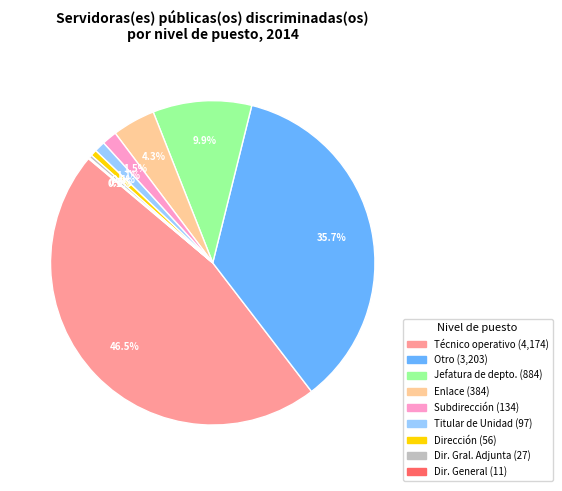

Does any single category account for the majority?

No